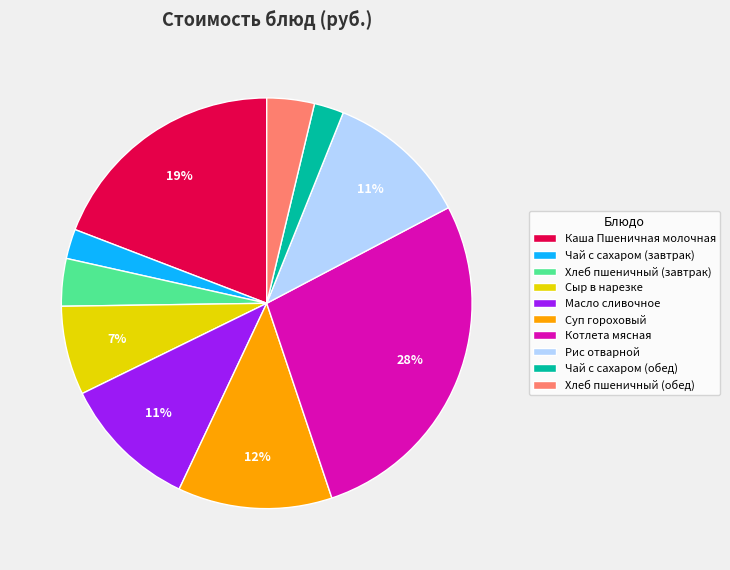

What percentage is the Хлеб пшеничный (обед) slice, to the nearest percent?

4%